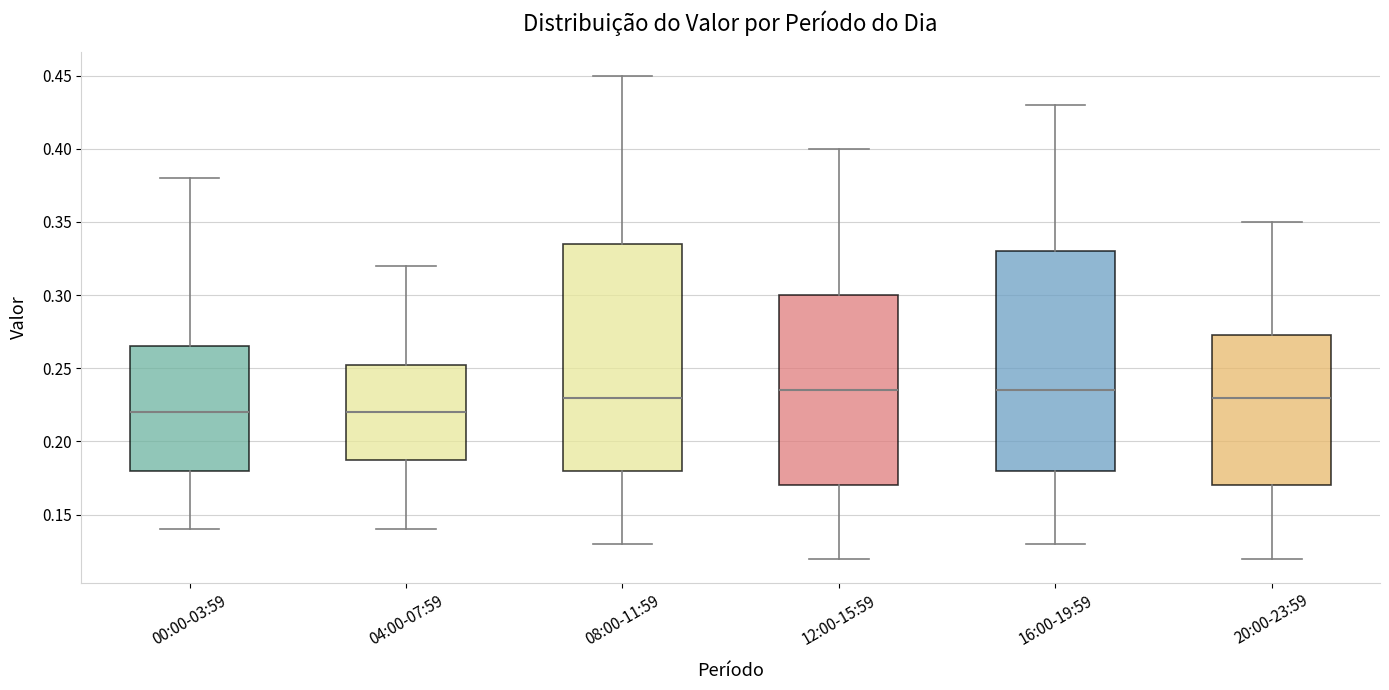

Where does the upper whisker of the box for 08:00-11:59 end on the y-axis? The values are not printed on the chart, so give them approximately, as read against the axis.

0.450